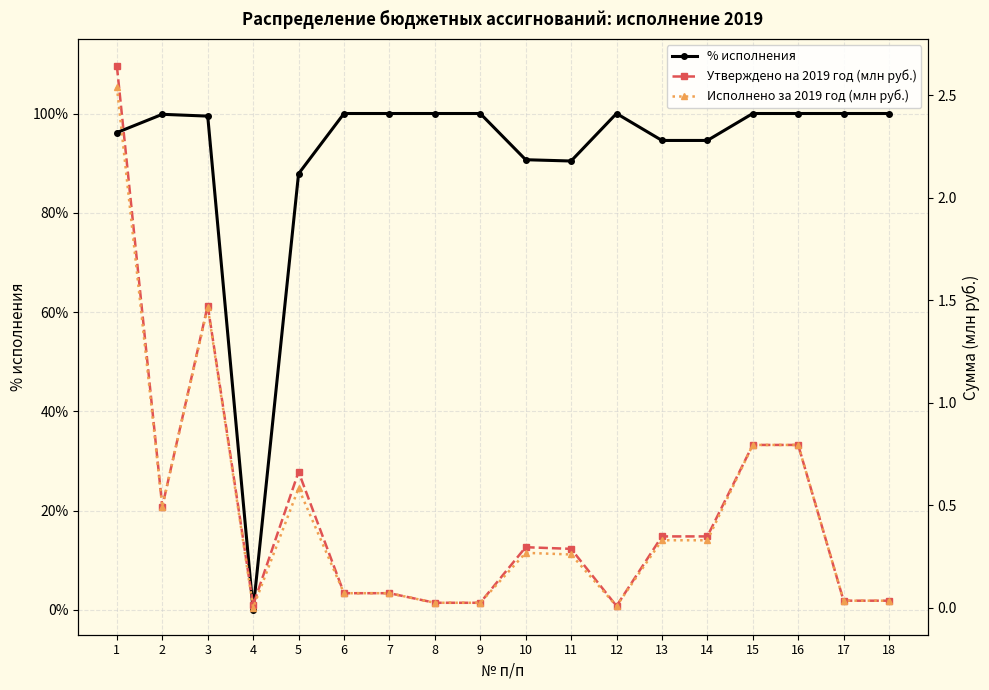

What is the value of the % исполнения point at the 16th from the left?

100.0